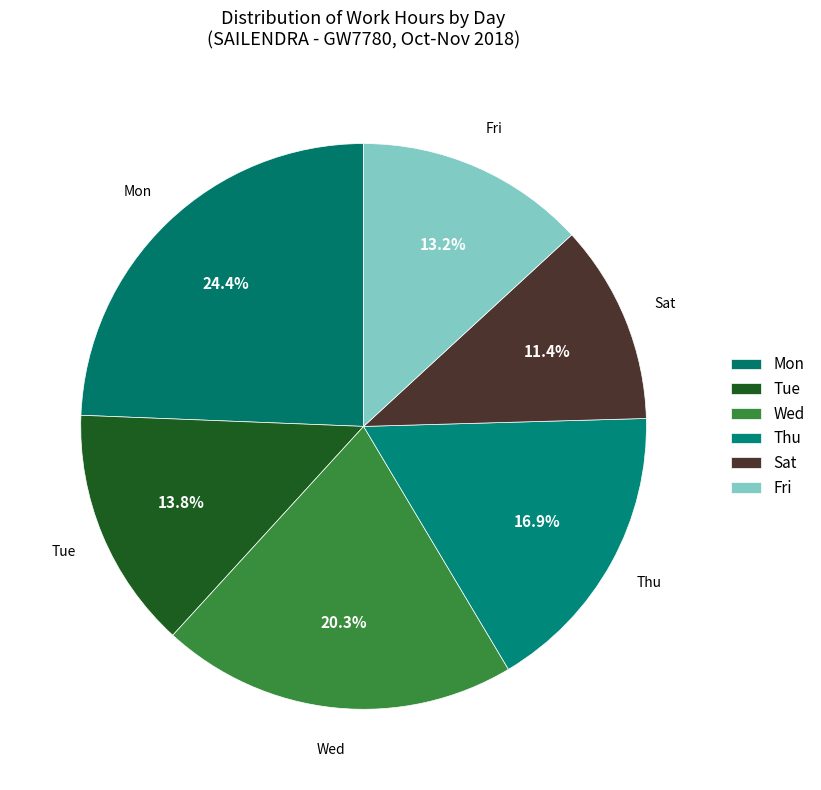

Count the number of slices in the pie.

6